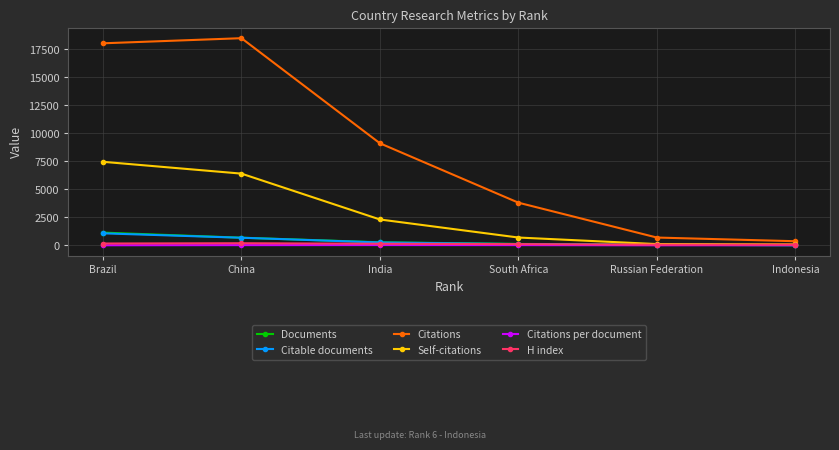

Is the value of H index at China greater than the value of Citations at China?

No